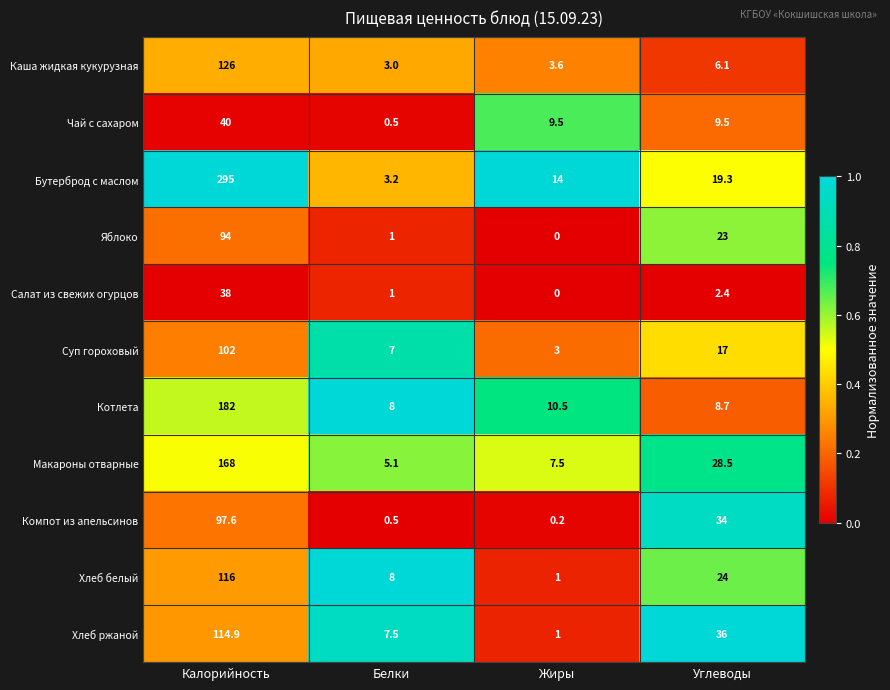

At which label is Хлеб ржаной closest to 57?

Углеводы